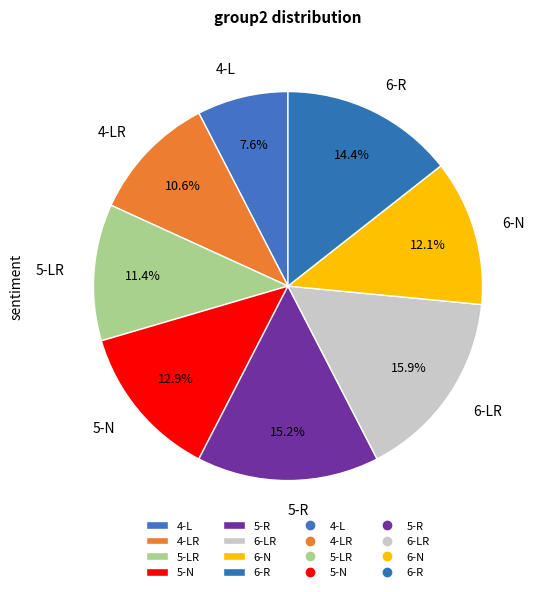

How many slices are in this pie chart?

8